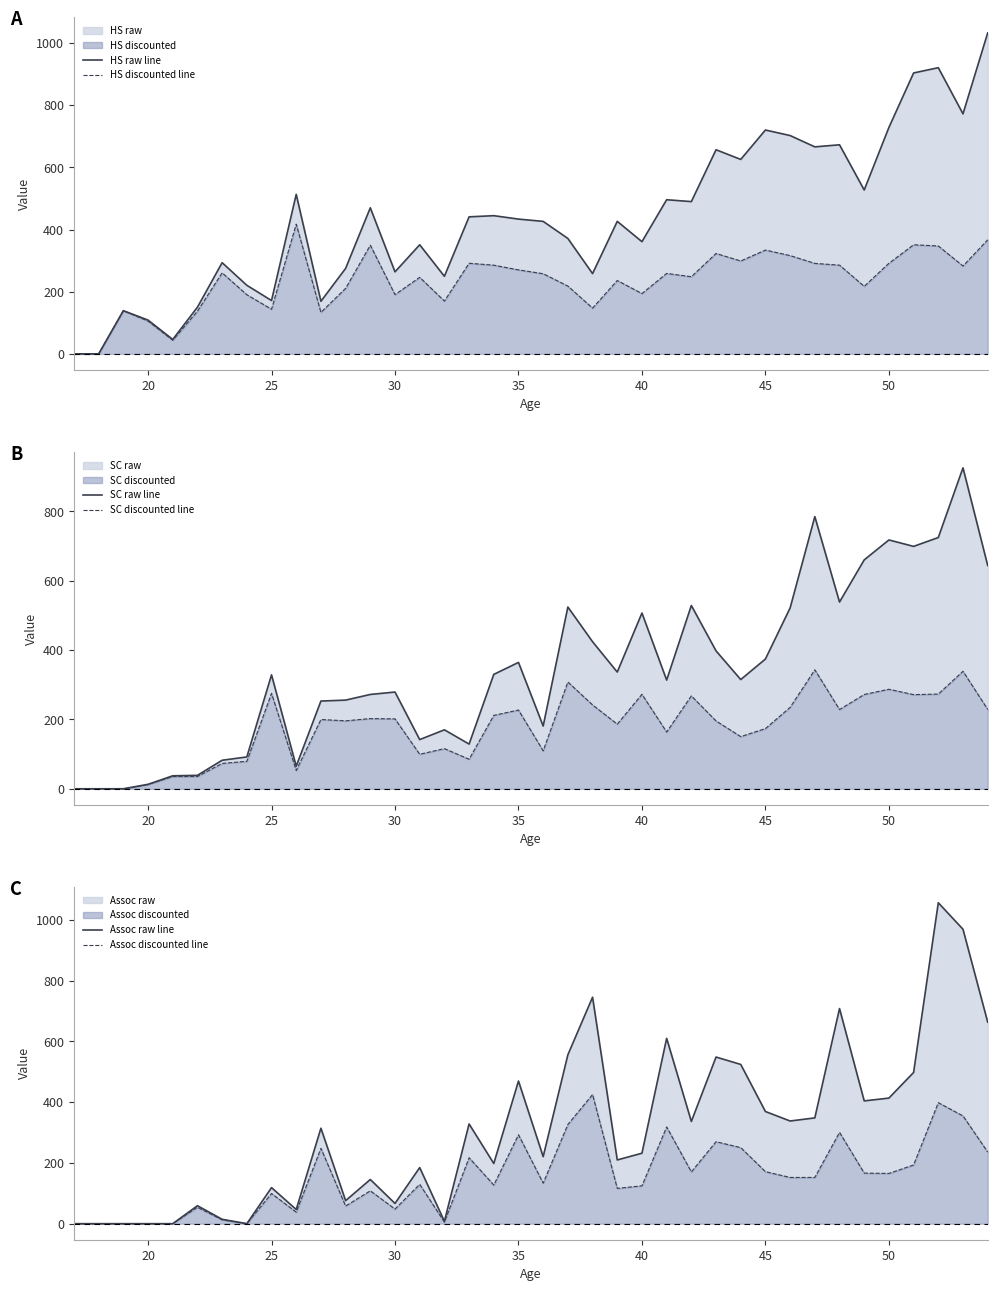

Which series has the largest total across all categories?

HS raw line